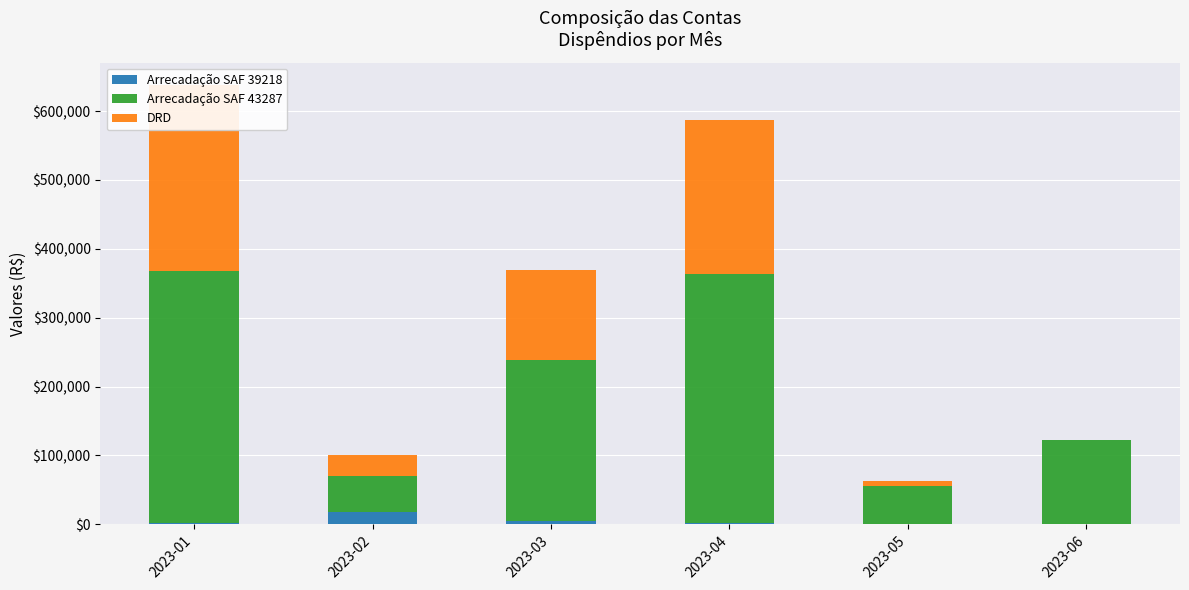

What is the lowest value of the Arrecadação SAF 43287 series?

51562.3